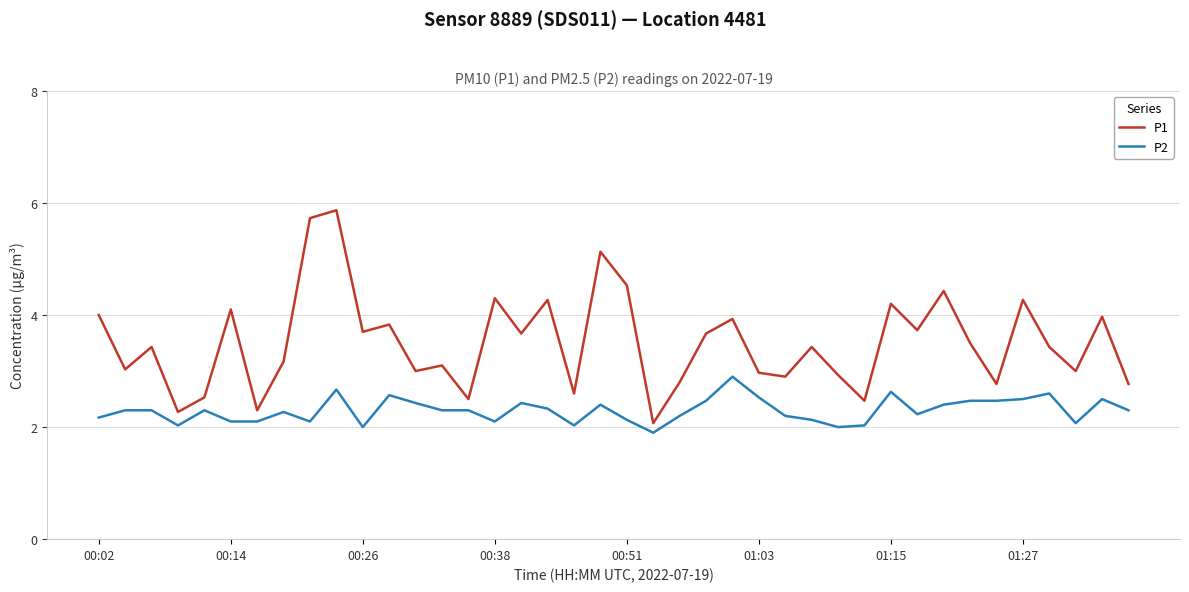

What is the lowest value of the P2 series?

1.9